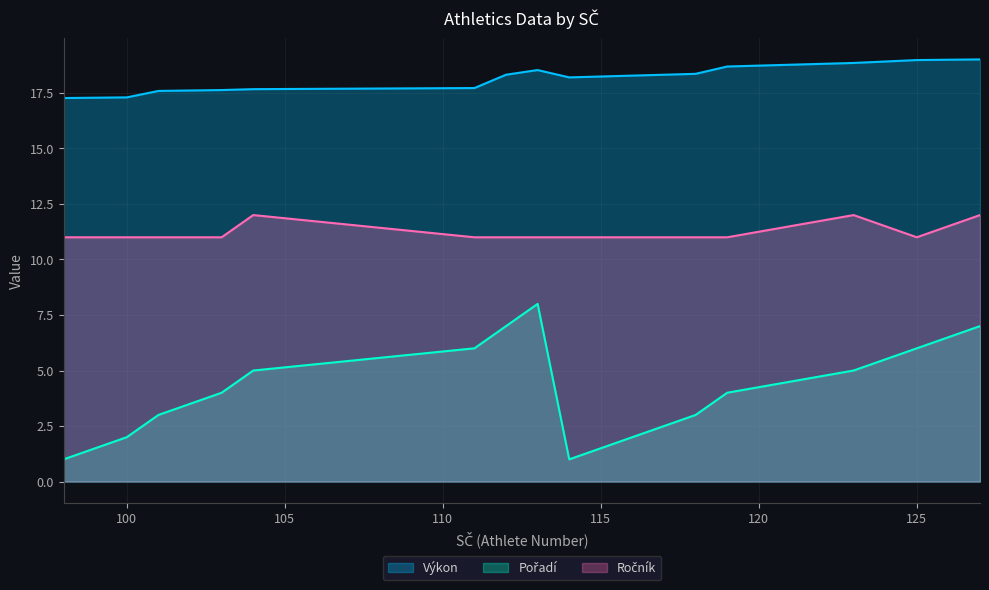

At which label does Výkon reach its peak?

127